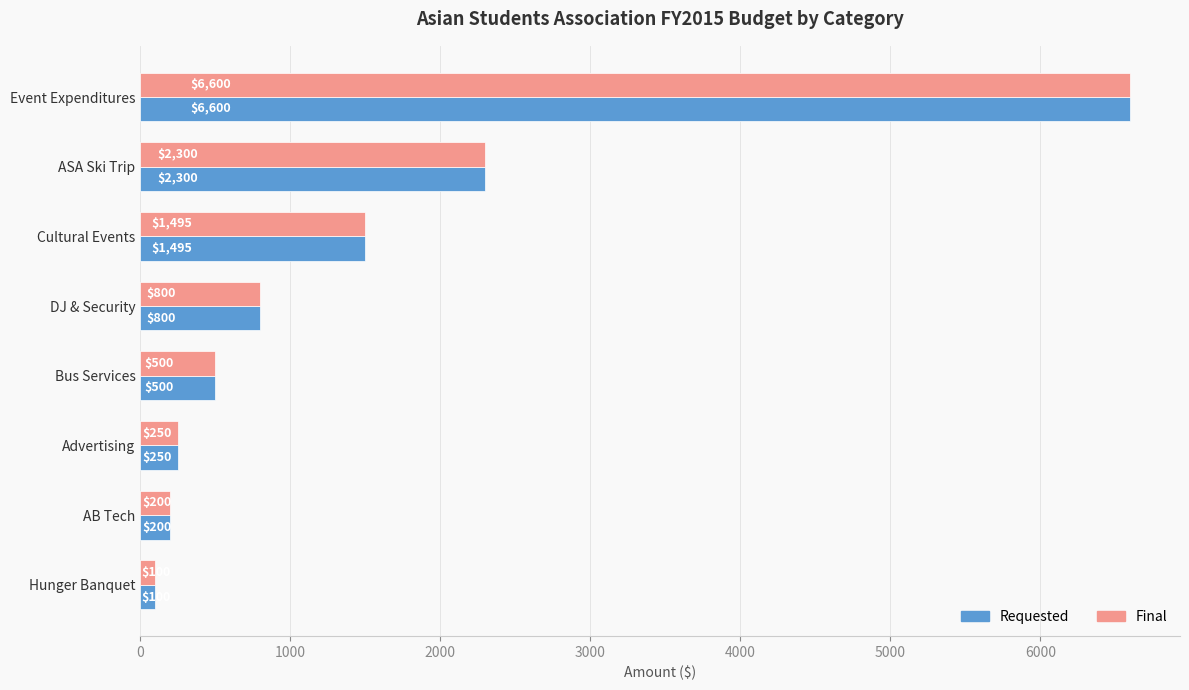

Is the value of Requested at DJ & Security greater than the value of Final at AB Tech?

Yes